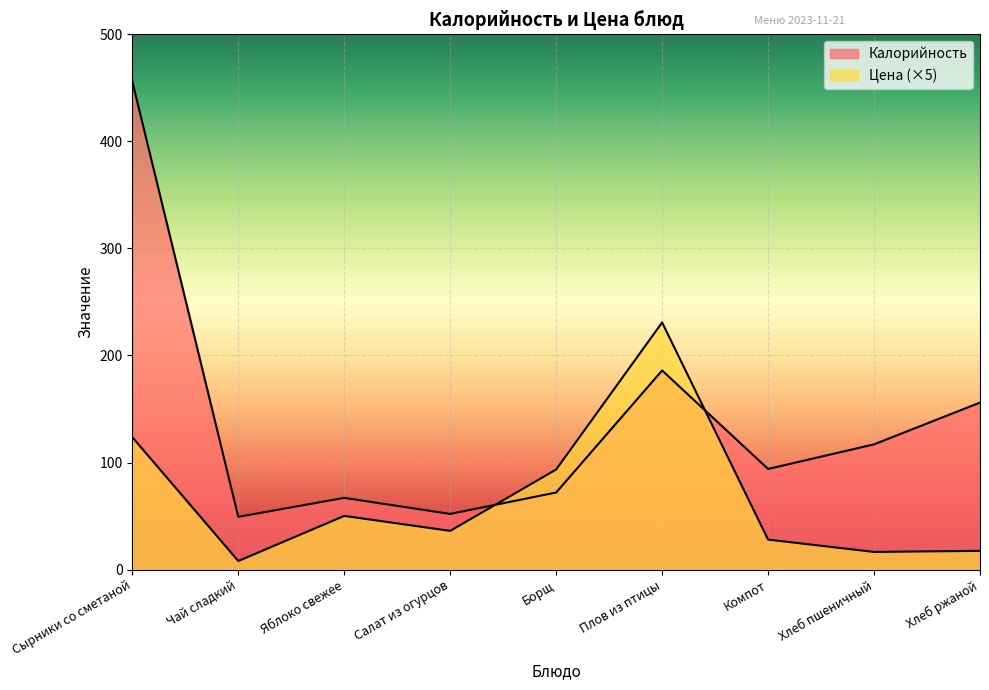

At which label does Калорийность reach its peak?

Сырники со сметаной